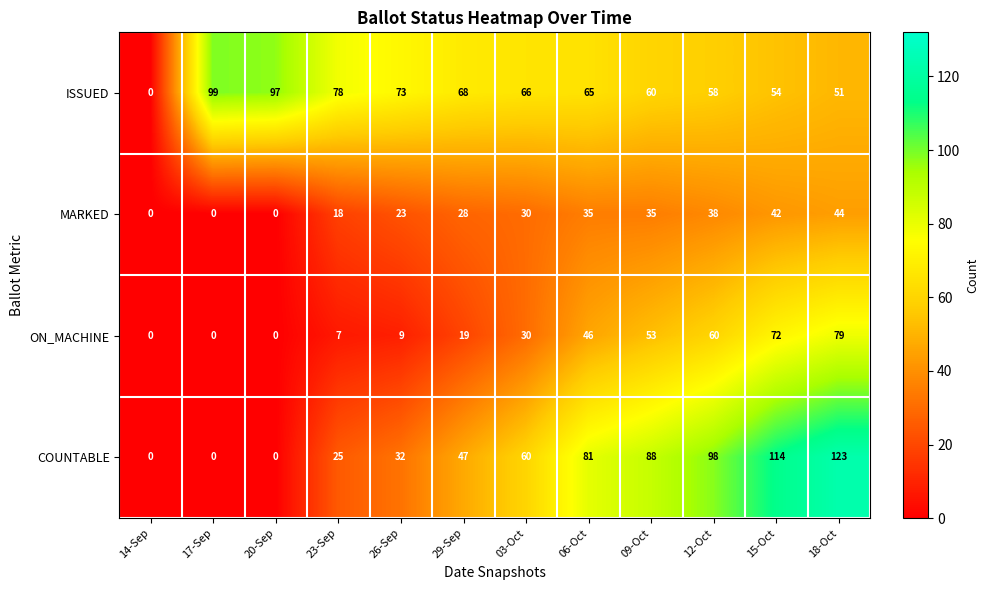

Which series has the largest range (max minus min)?

COUNTABLE